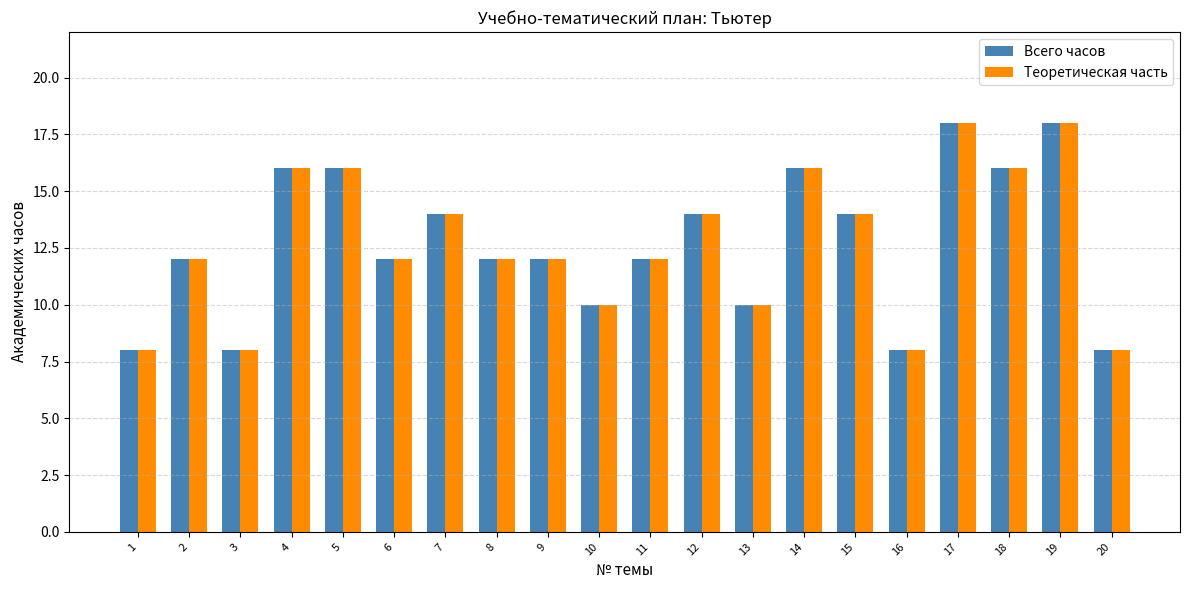

What is the difference between the Всего часов values at 20 and 6?

4